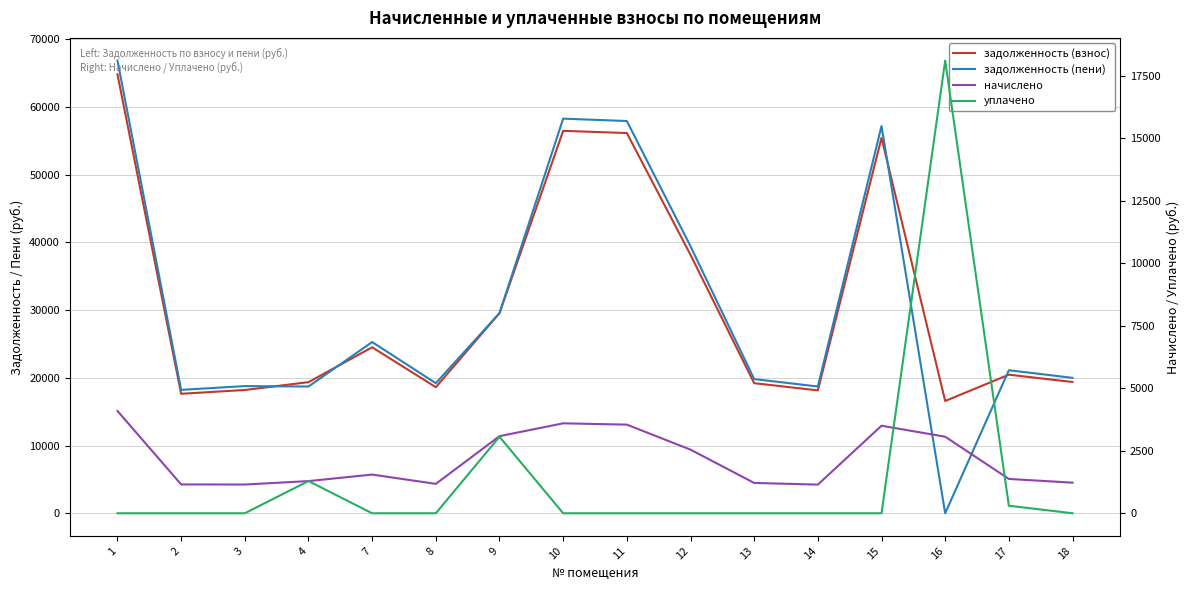

What is the total value across all series at 7?

51322.6